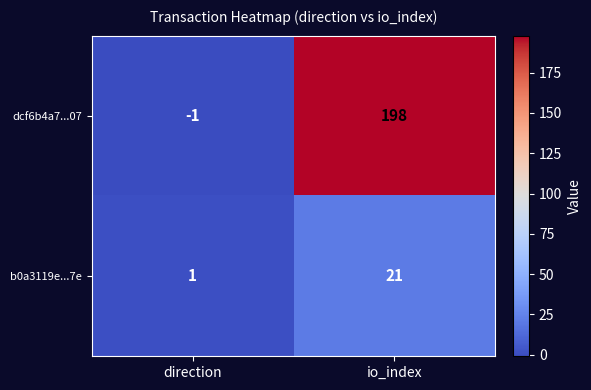

Is the value of dcf6b4a7...07 at direction greater than the value of b0a3119e...7e at io_index?

No